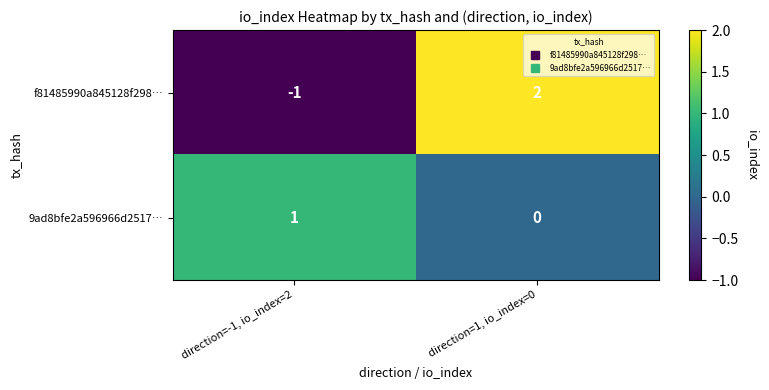

What is the difference between the maximum and minimum values in the f81485990a845128f298… series?

3